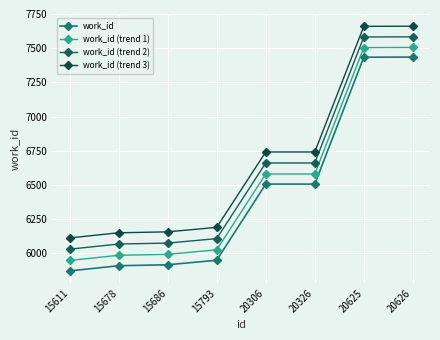

Which series changed the most between 15793 and 20626?

work_id